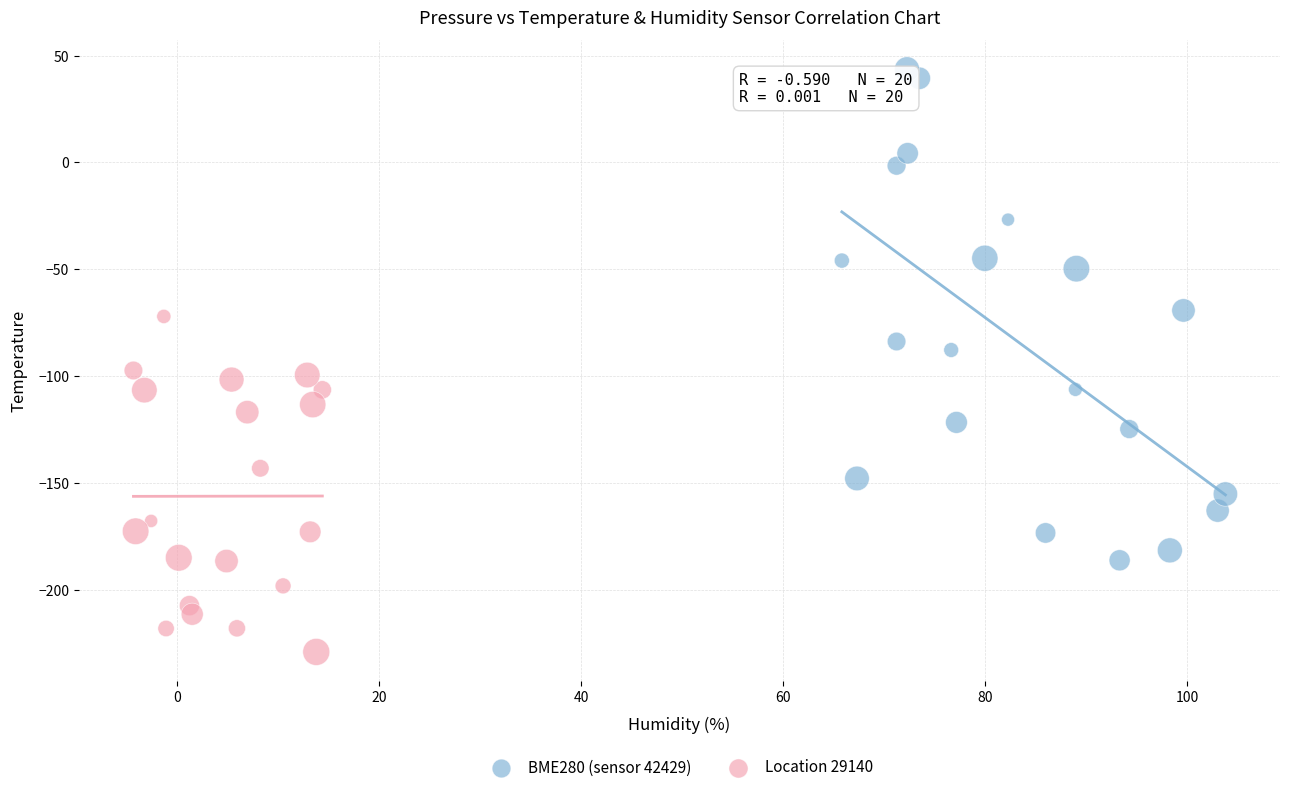

What are all the series names shown in the legend?

BME280 (sensor 42429), Location 29140